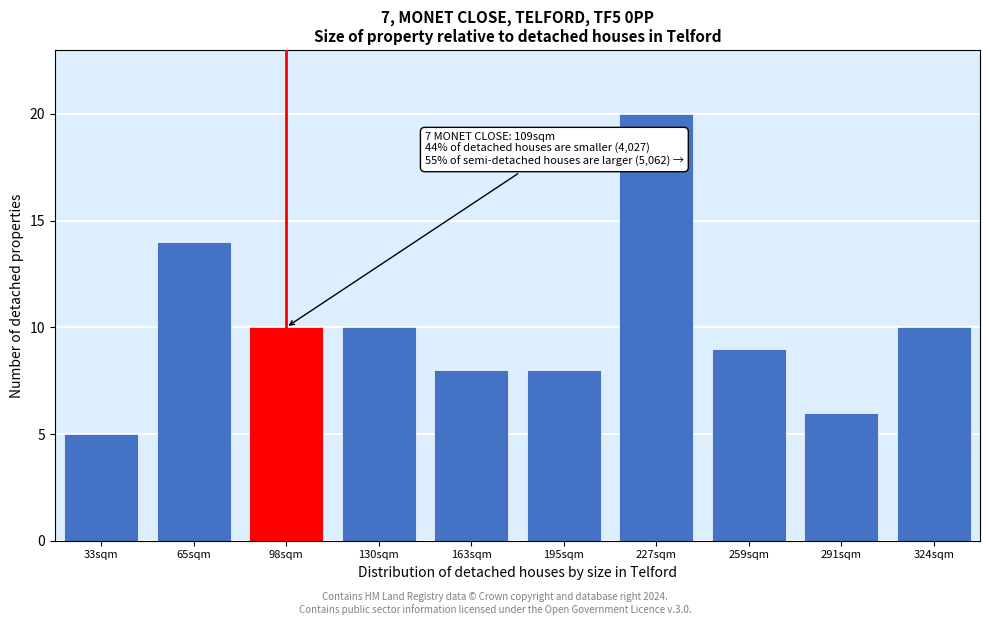

Reading right to left, list all the values displayed in this chart.

324sqm=10	291sqm=6	259sqm=9	227sqm=20	195sqm=8	163sqm=8	130sqm=10	98sqm=10	65sqm=14	33sqm=5